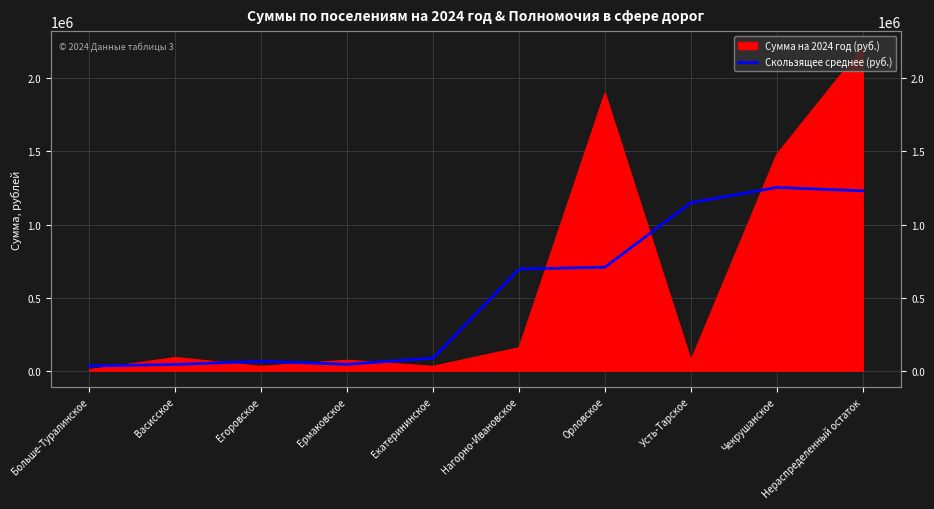

True or false: the data shows 32560.0 at Больше-Туралинское.

True